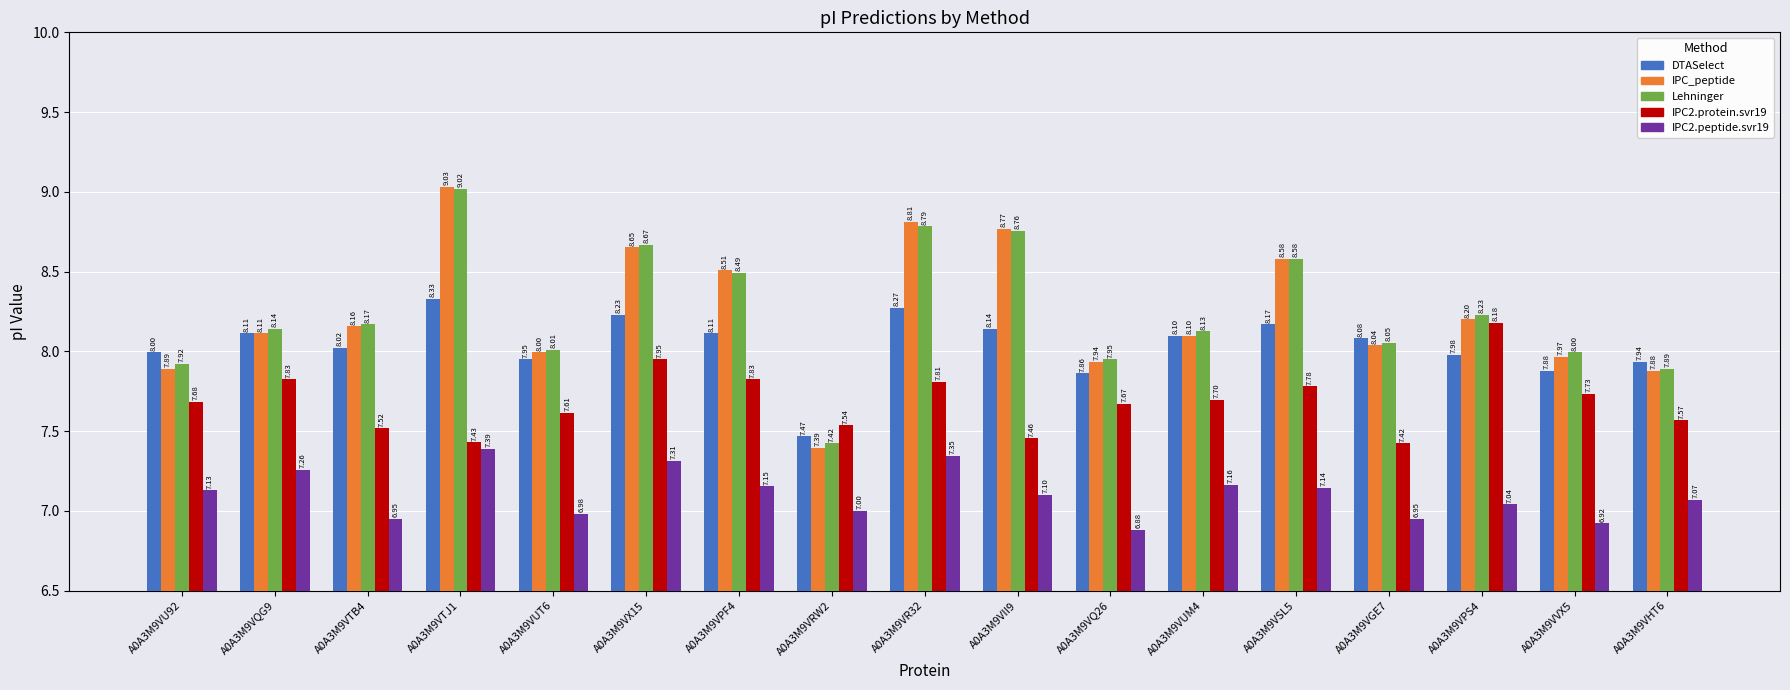

At which label does IPC2.peptide.svr19 reach its peak?

A0A3M9VTJ1